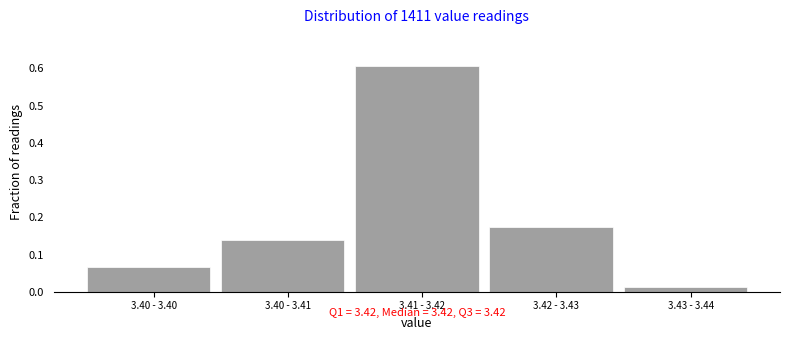

At which label is the value closest to 0?

3.43 - 3.44